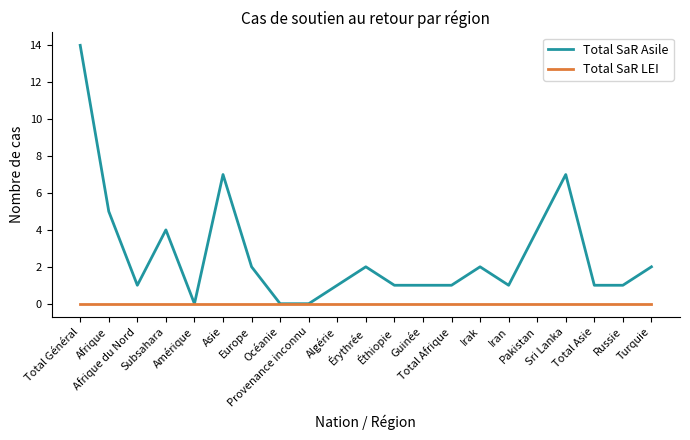

Which series has the widest spread of values?

Total SaR Asile